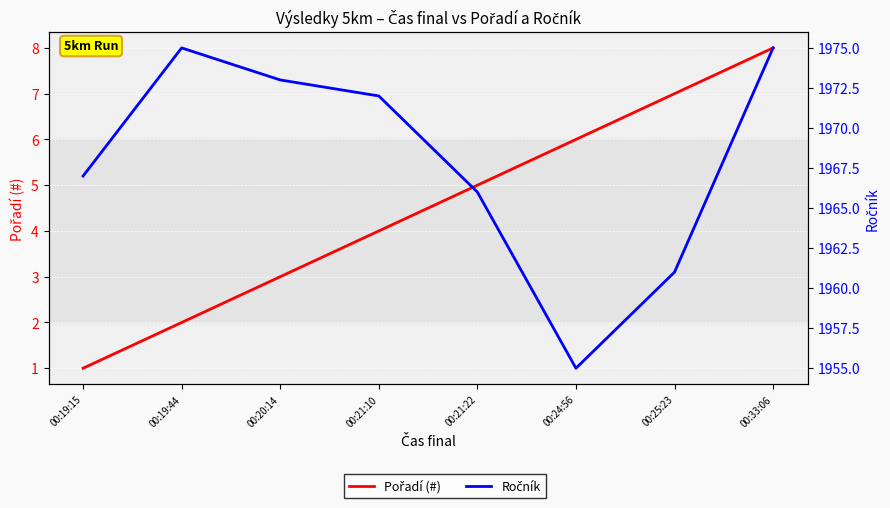

Reading left to right, what are all the values shown in this chart?

Pořadí (#): 1	2	3	4	5	6	7	8
Ročník: 1967	1975	1973	1972	1966	1955	1961	1975